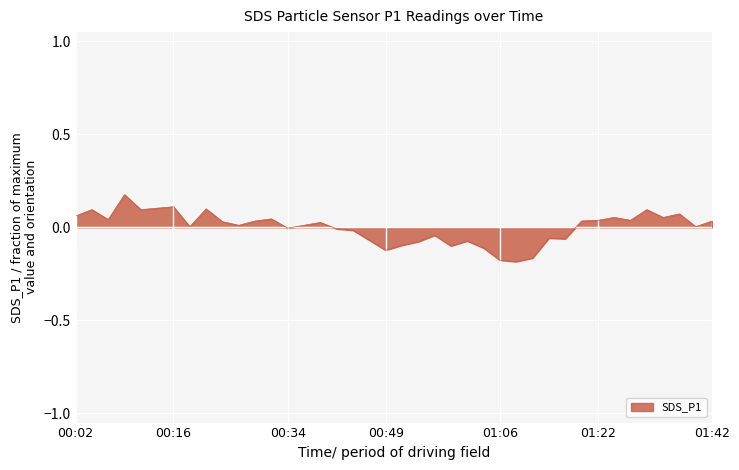

What is the difference between the maximum and minimum values?

0.4